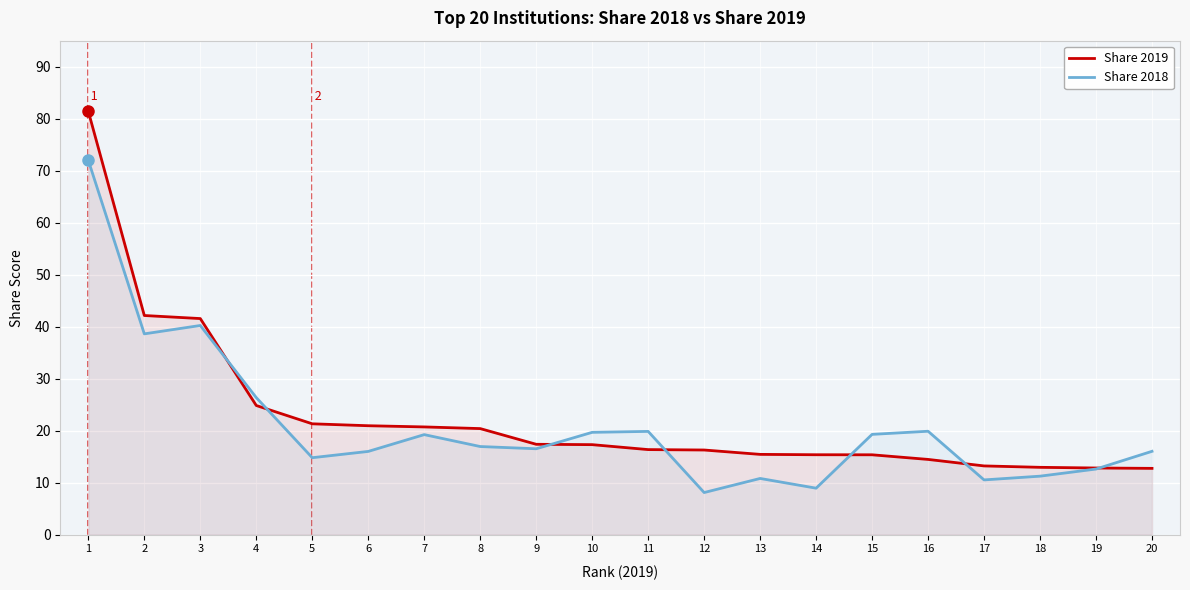

What is the total value across all series at 10?

37.0